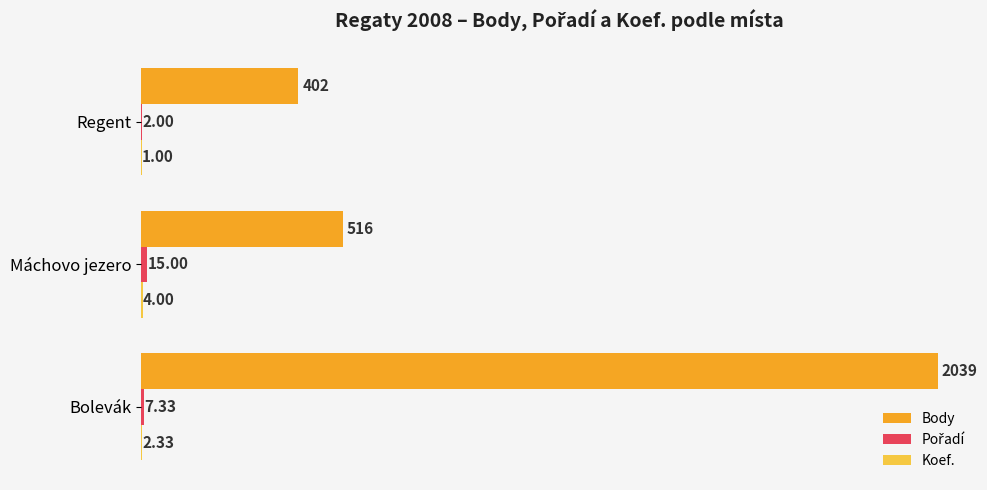

At which category is the sum across all series the highest?

Bolevák